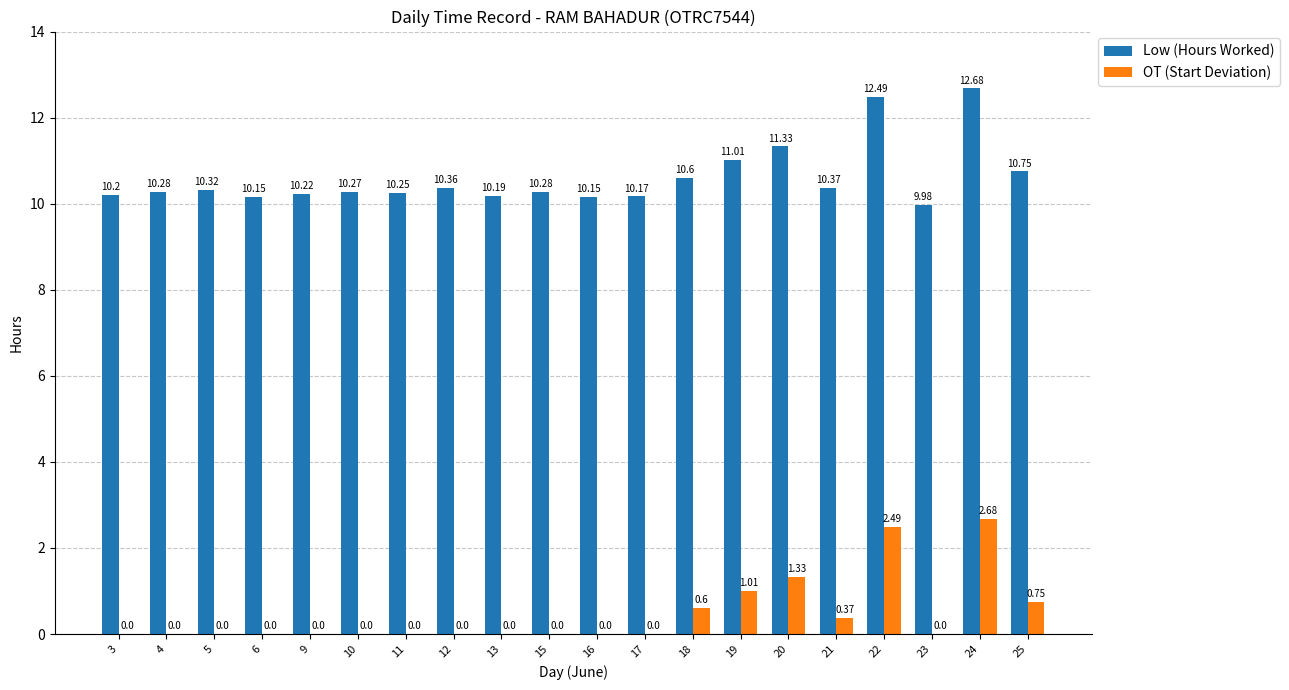

Between 22 and 23, which series saw the biggest shift?

Low (Hours Worked)